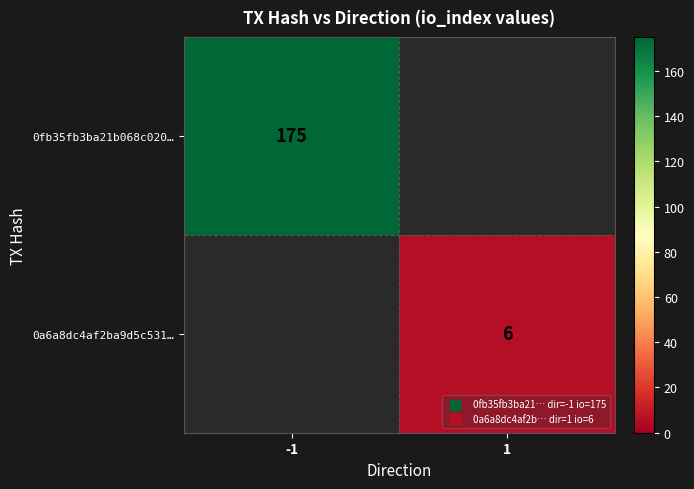

Is it true that 0fb35fb3ba21b068c020… equals 305 at -1?

False